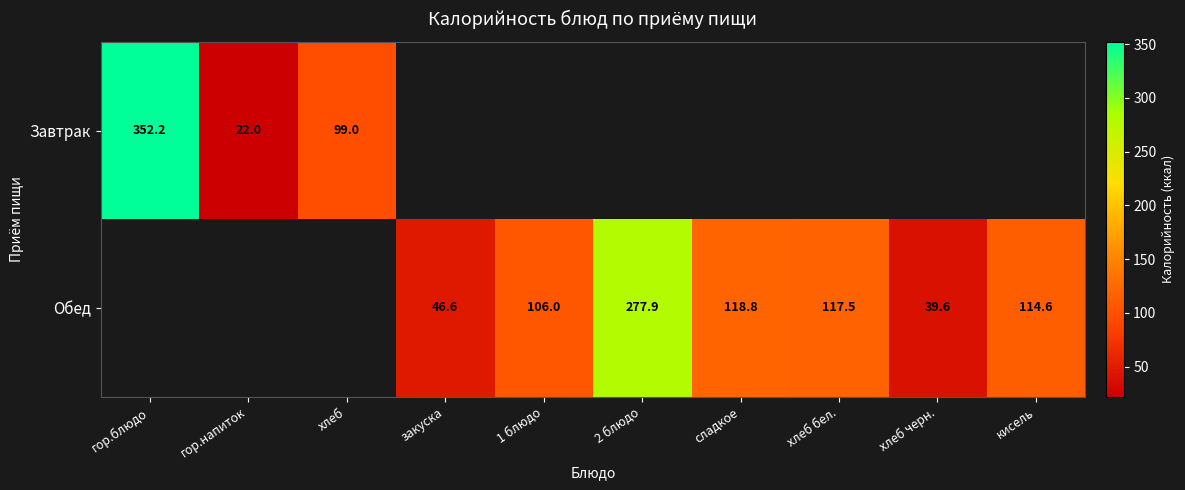

Between гор.блюдо and хлеб, which is larger?

гор.блюдо